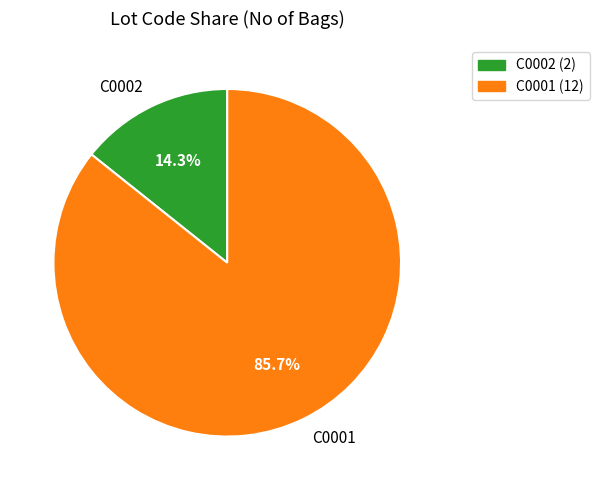

True or false: C0002 accounts for 27% of the total.

False